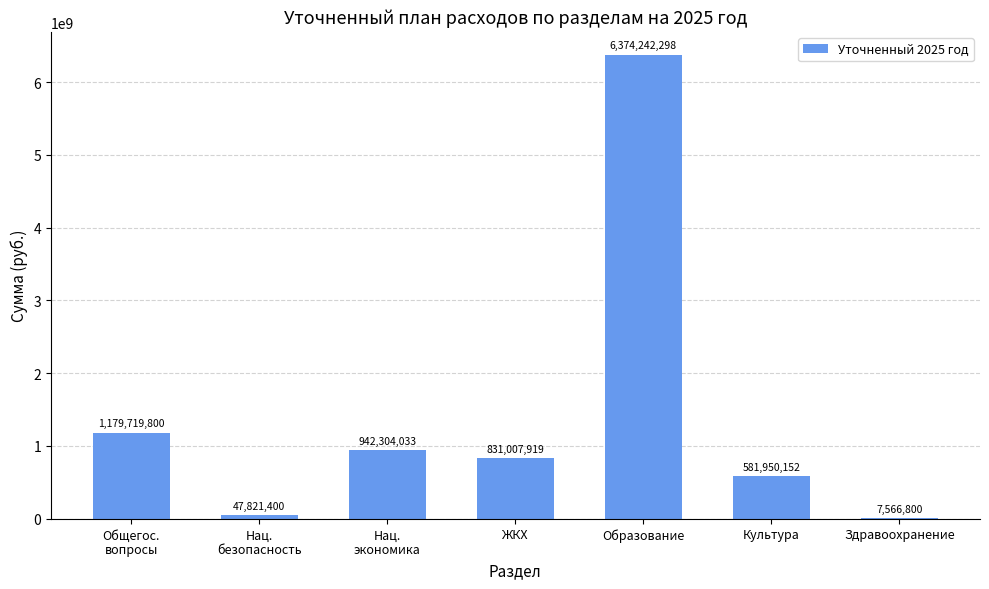

Reading left to right, list all the values displayed in this chart.

1179719800	47821400	942304033	831007919	6374242298	581950152	7566800